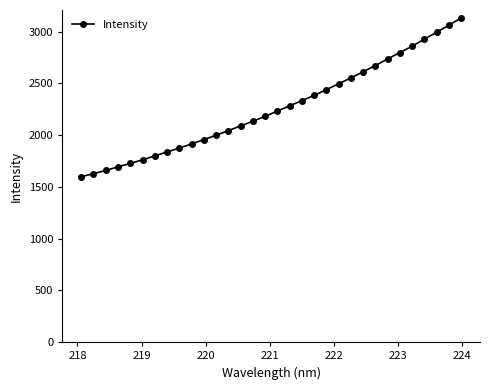

What is the smallest value displayed?

1597.4